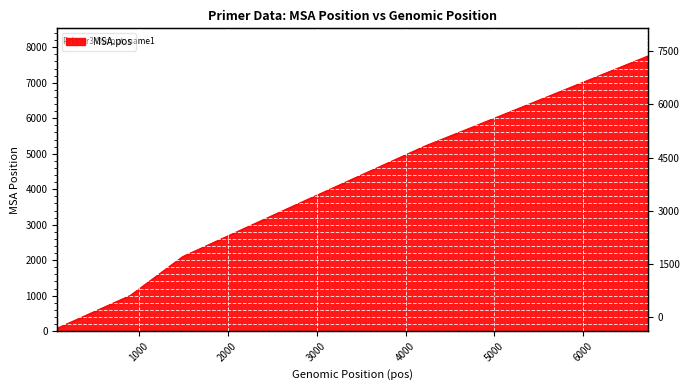

The chart shows a value of 5732 at 4733. True or false?

True